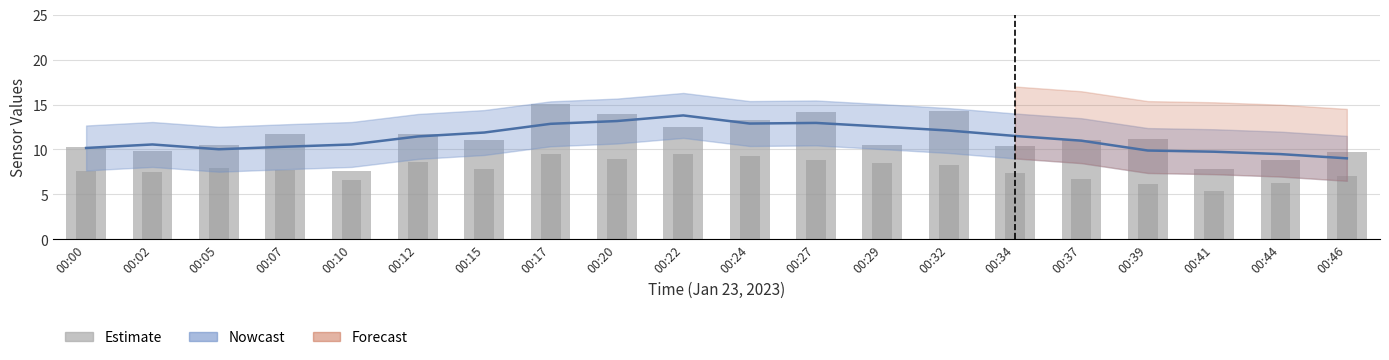

What is the sum of the values at 00:15 and 00:27?

25.3